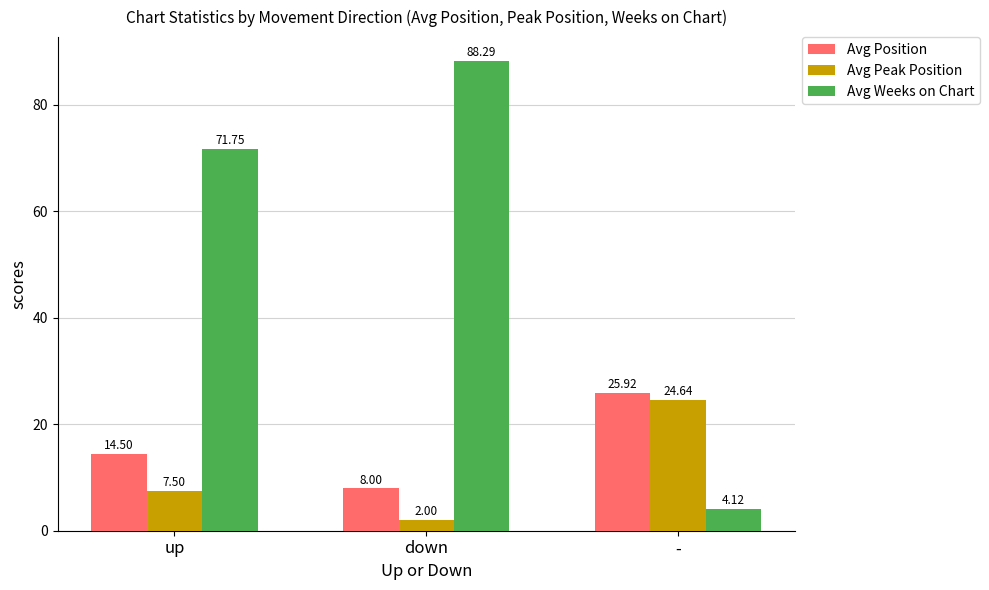

What is the difference between the Avg Position values at down and up?

6.5